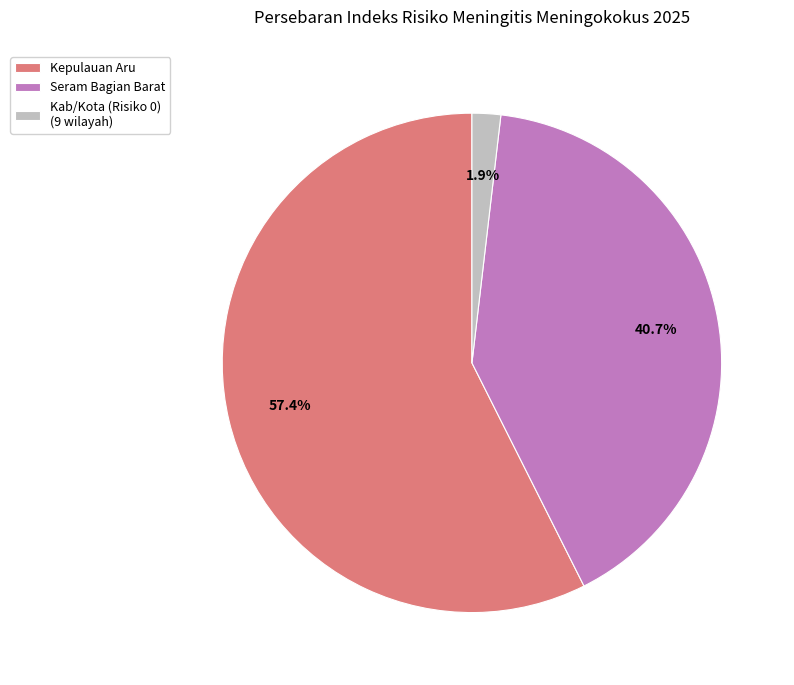

Which category has the smallest portion of the pie?

Kab/Kota (Risiko 0) (9 wilayah)